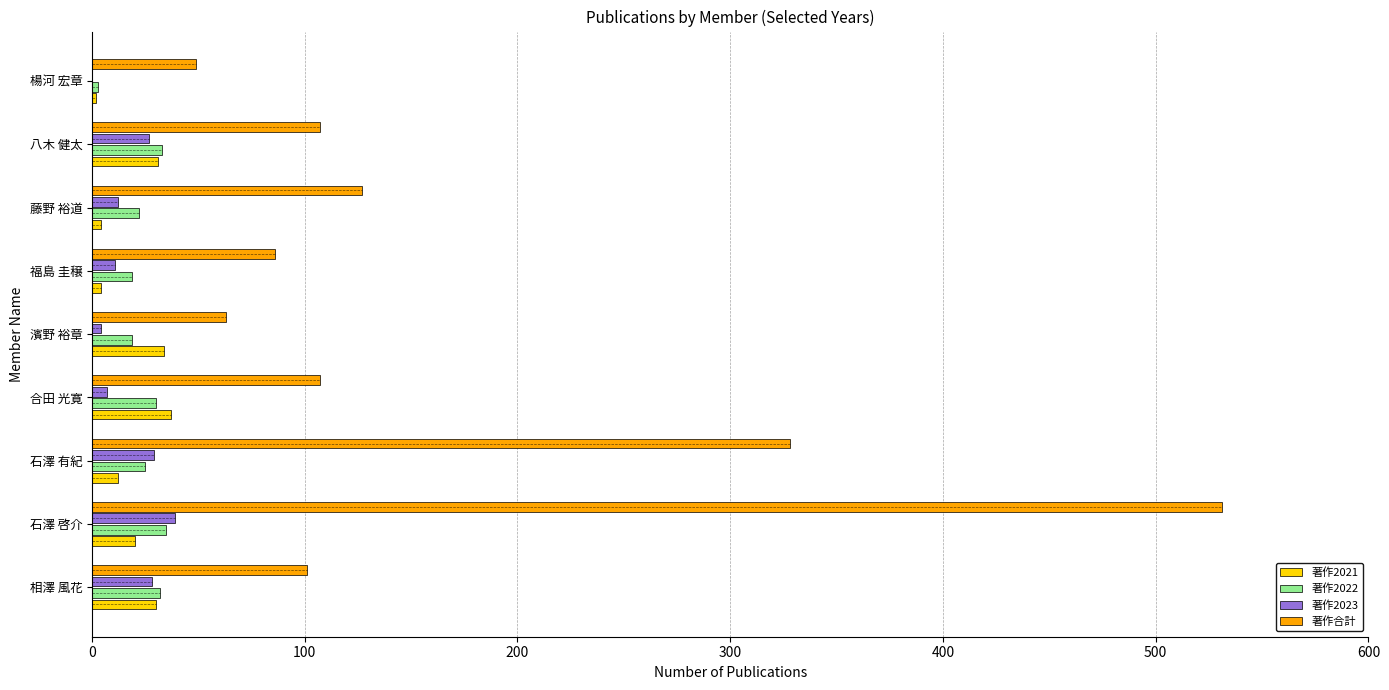

True or false: 著作2021 has a value of 30 at 相澤 風花.

True